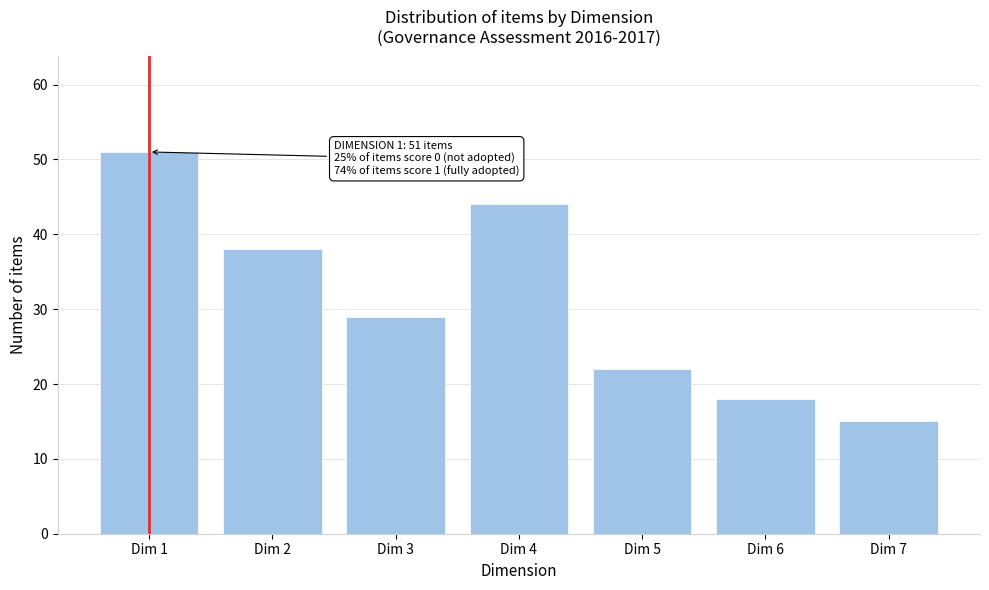

Reading left to right, list all the values displayed in this chart.

51	38	29	44	22	18	15